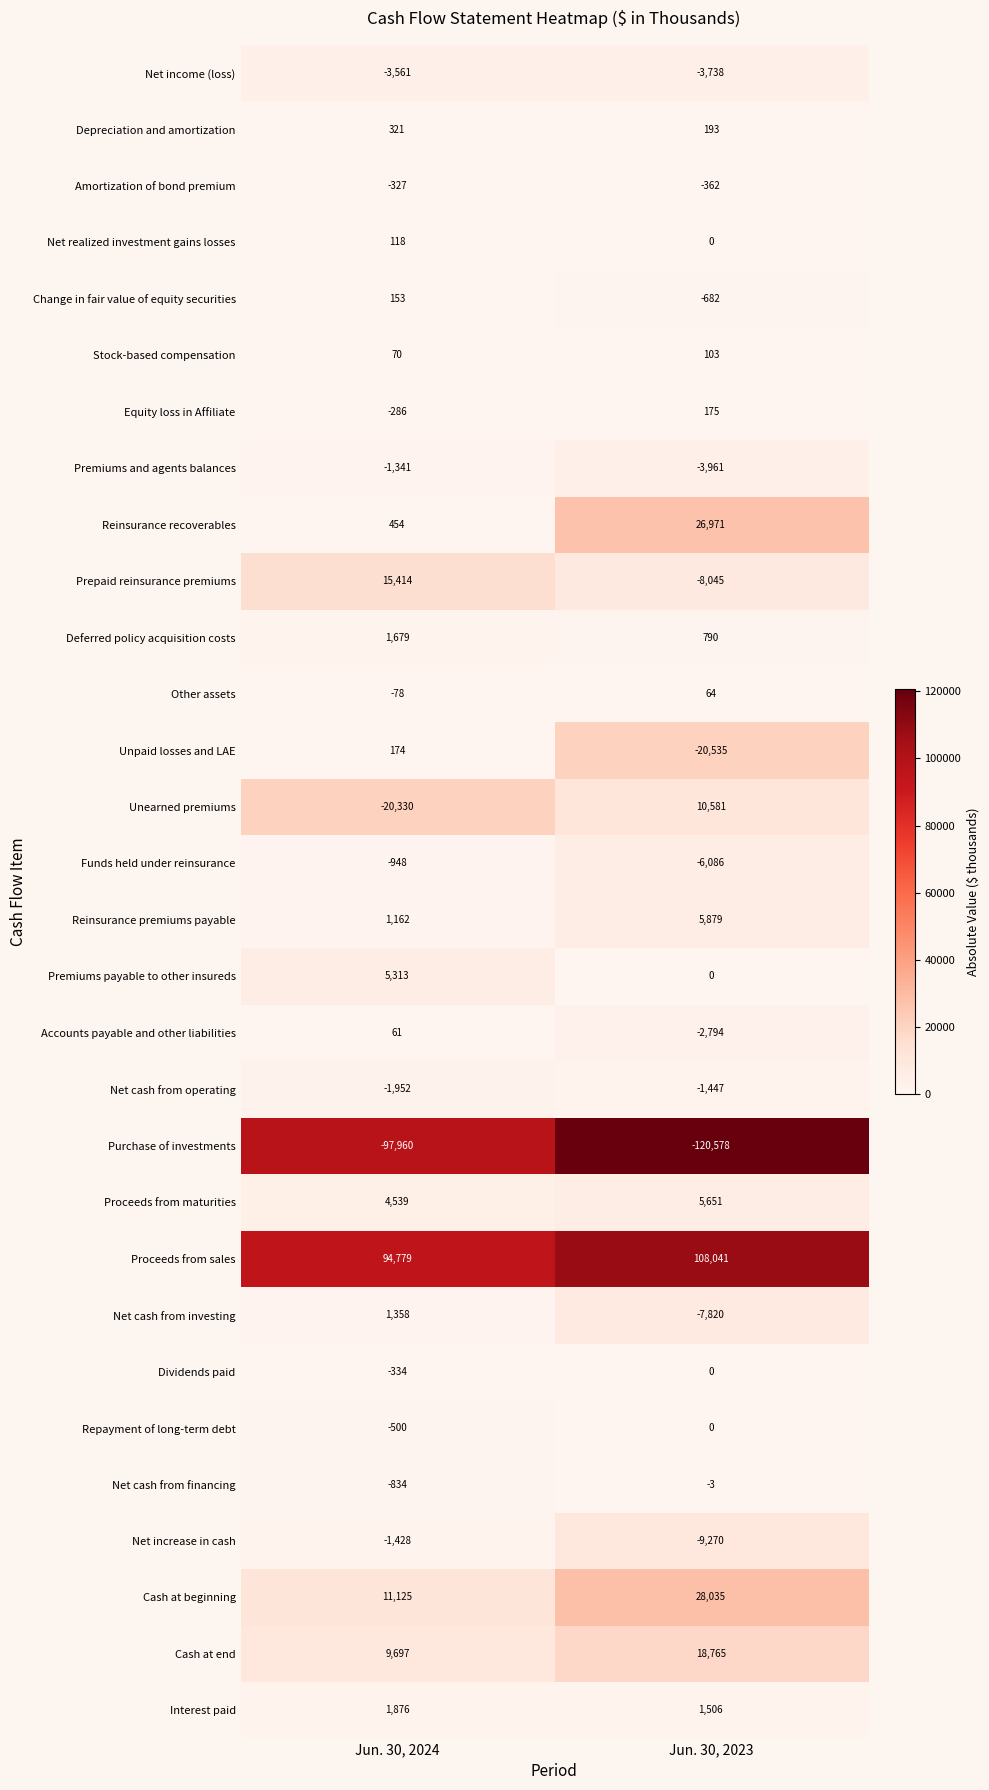

At which category is the sum across all series the highest?

Jun. 30, 2023